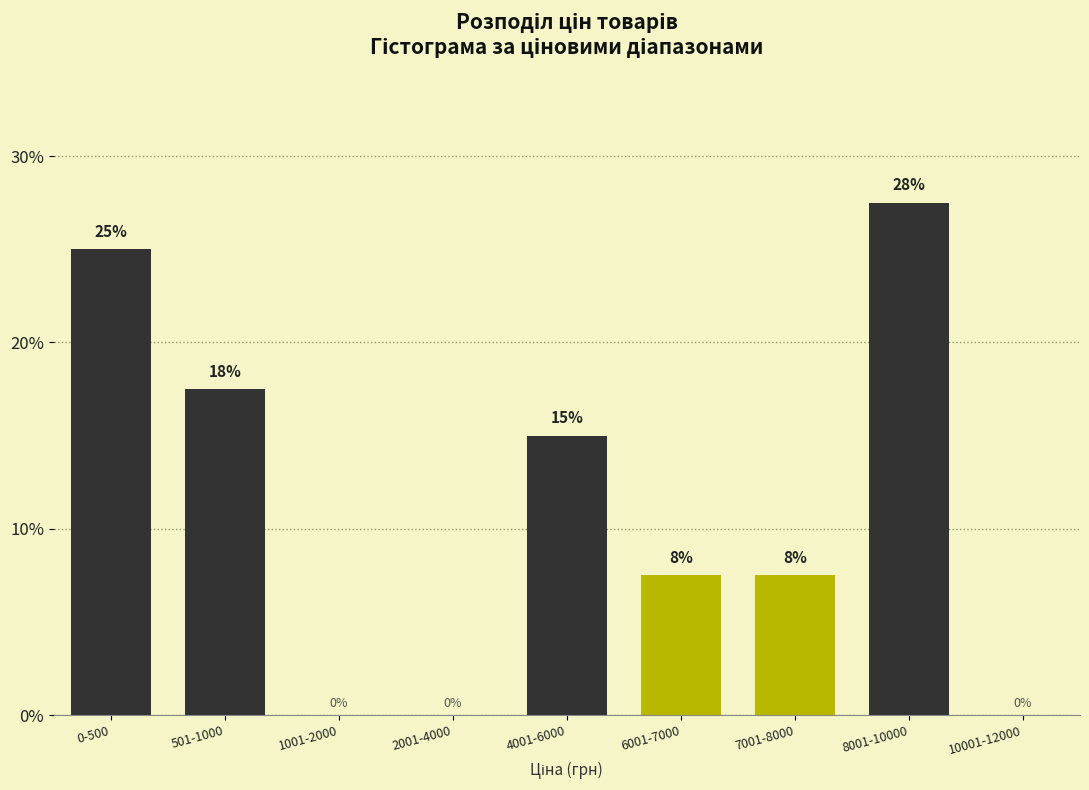

What is the maximum value shown in the chart?

27.5